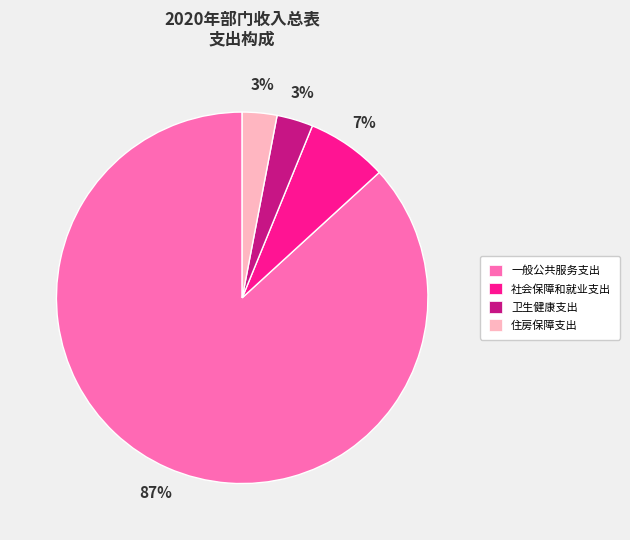

Which category has the biggest portion of the pie?

一般公共服务支出